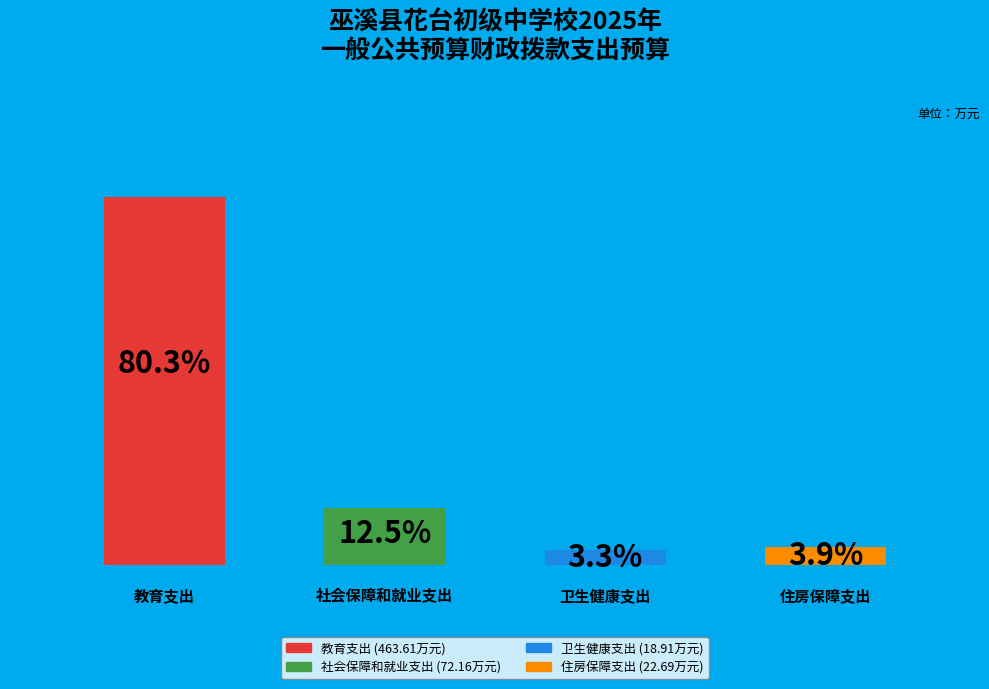

To the nearest percent, what is the combined percentage of 社会保障和就业支出 and 住房保障支出?

16%